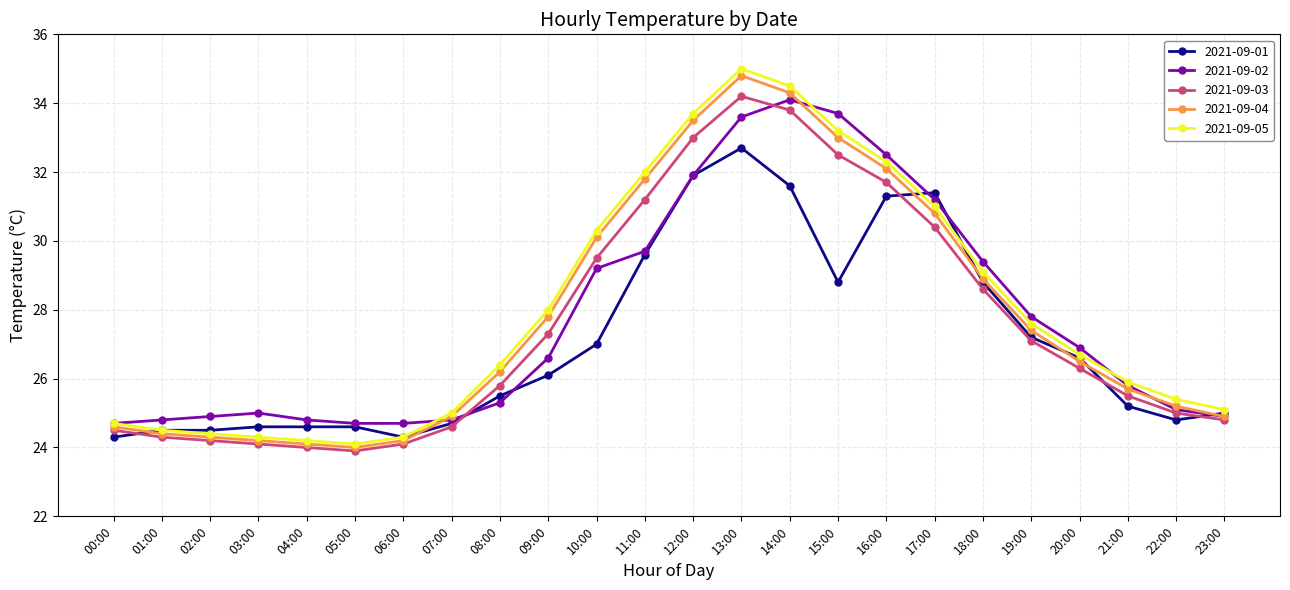

What value does the 2021-09-01 series have at 08:00?

25.5